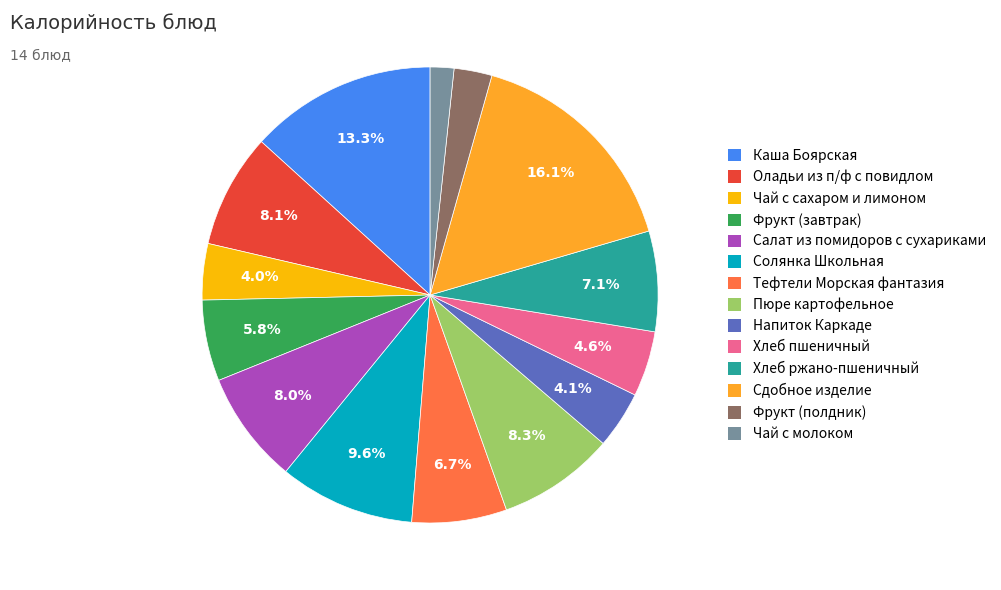

Is Хлеб пшеничный the majority of the pie?

No